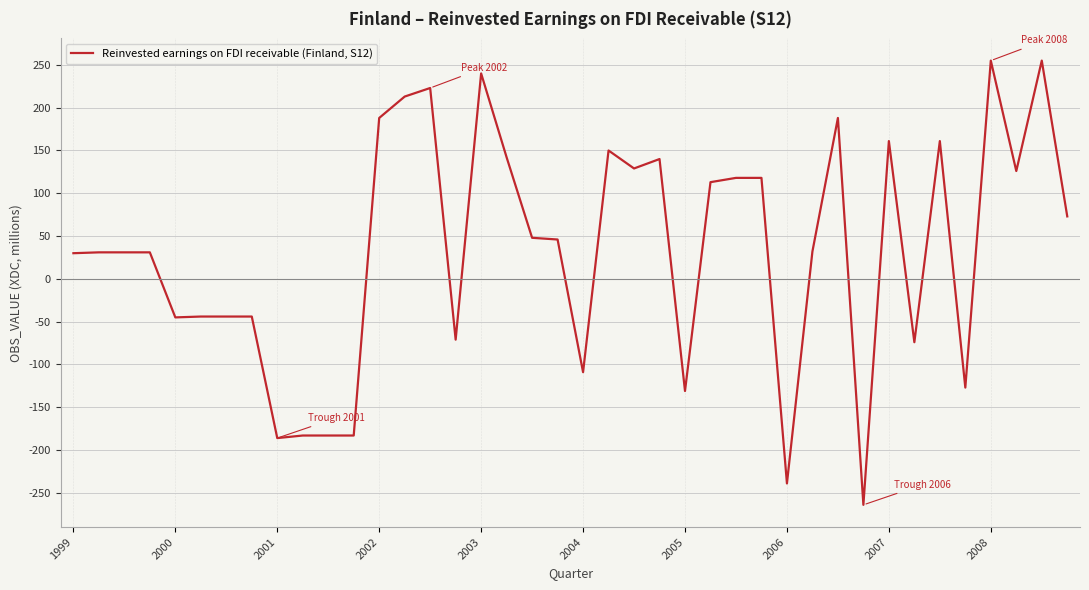

How many positive values are there?

25